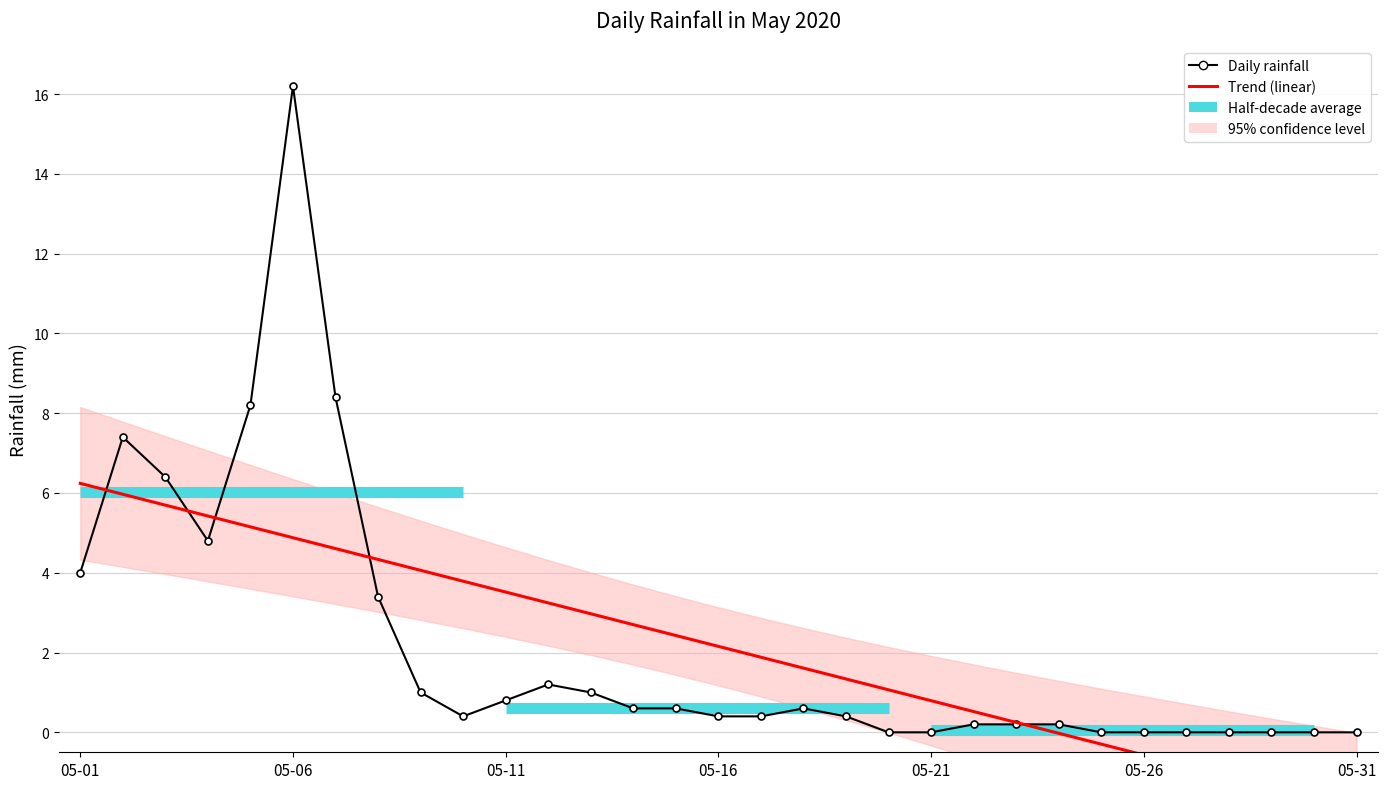

What is the average value of the Daily rainfall series?

2.2